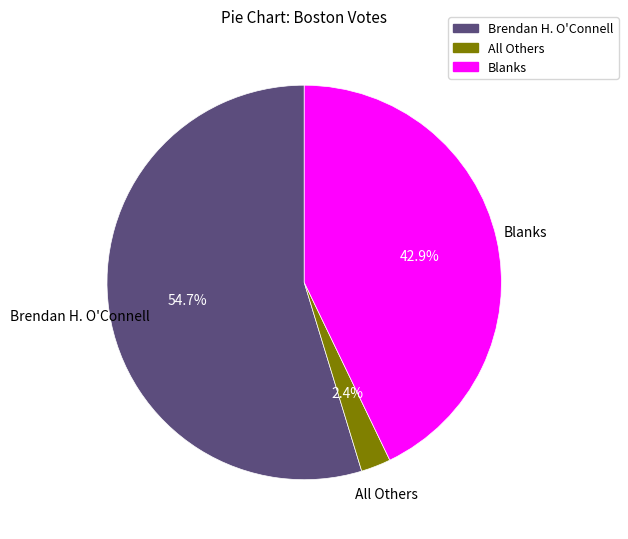

Does Blanks account for over 50% of the chart?

No